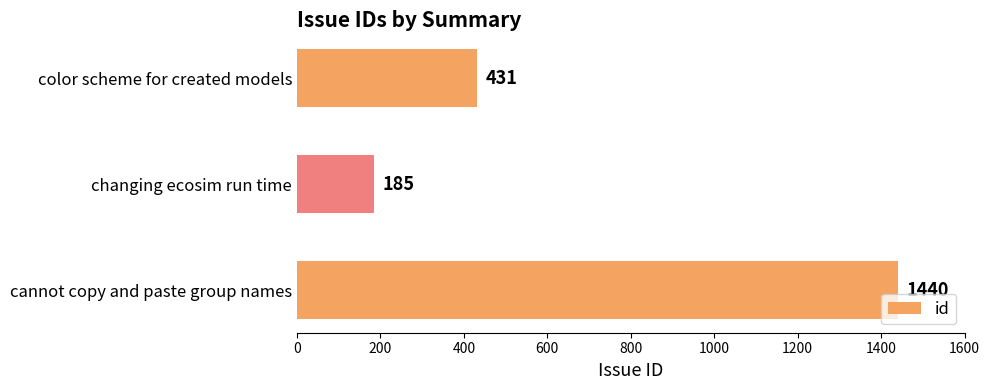

List the labels in order of value, smallest first.

changing ecosim run time, color scheme for created models, cannot copy and paste group names